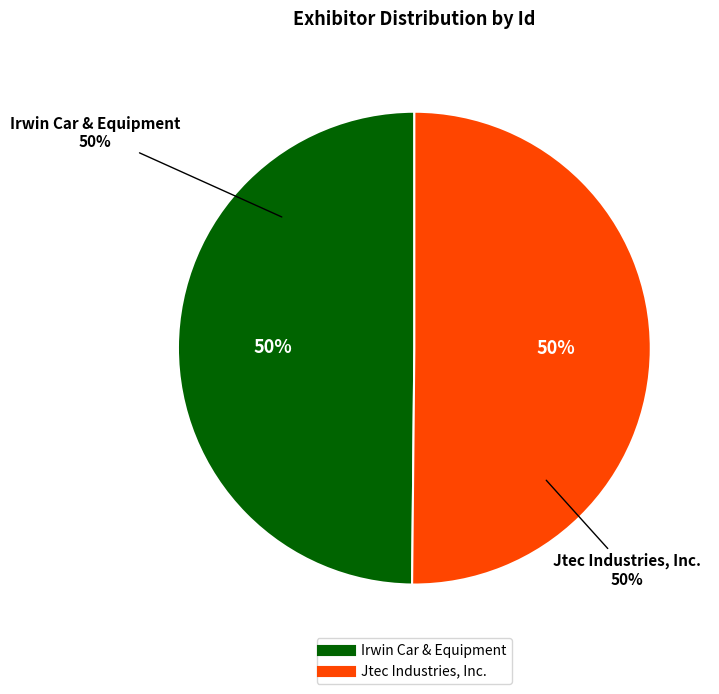

Is it true that Jtec Industries, Inc. is 39% of the pie?

False